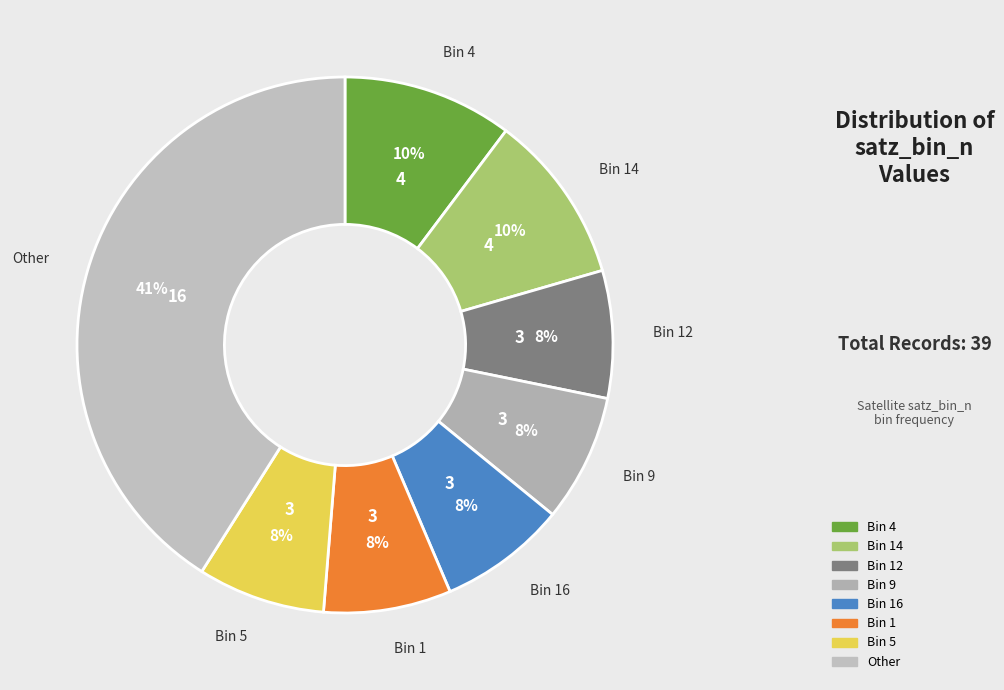

How many slices are in this pie chart?

8